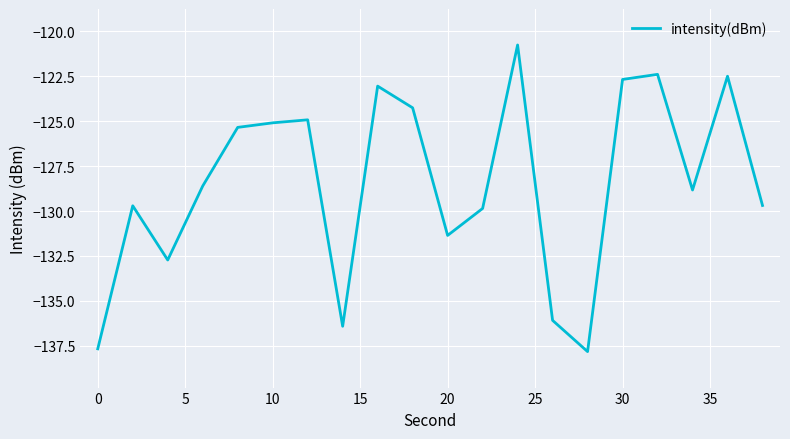

True or false: the data has more than 1 interior local peaks.

True